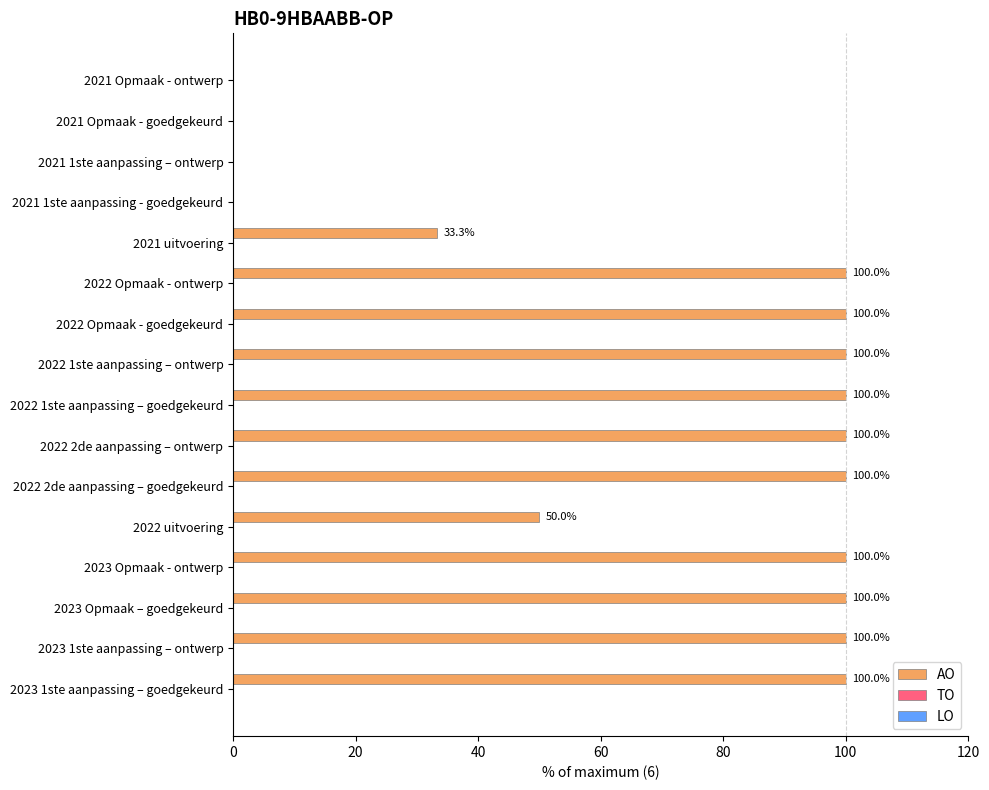

Is it true that the value at 2022 uitvoering is 50.0?

True